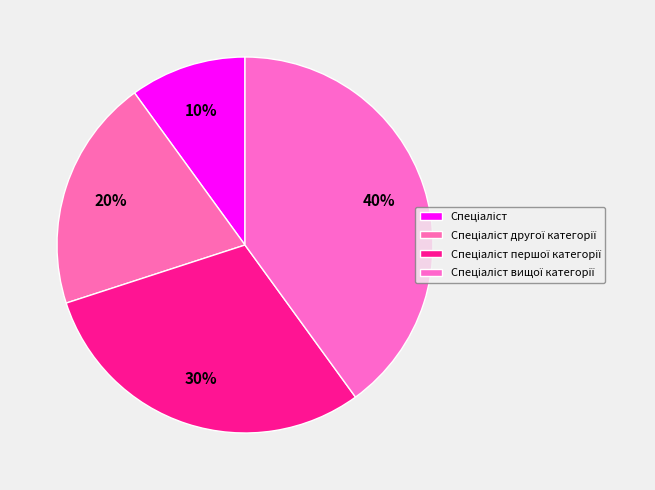

Count the number of slices in the pie.

4